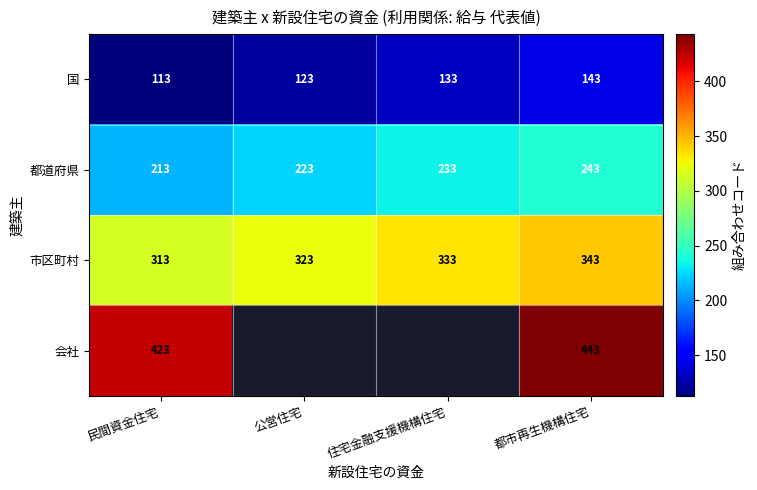

At which category is the sum across all series the highest?

都市再生機構住宅